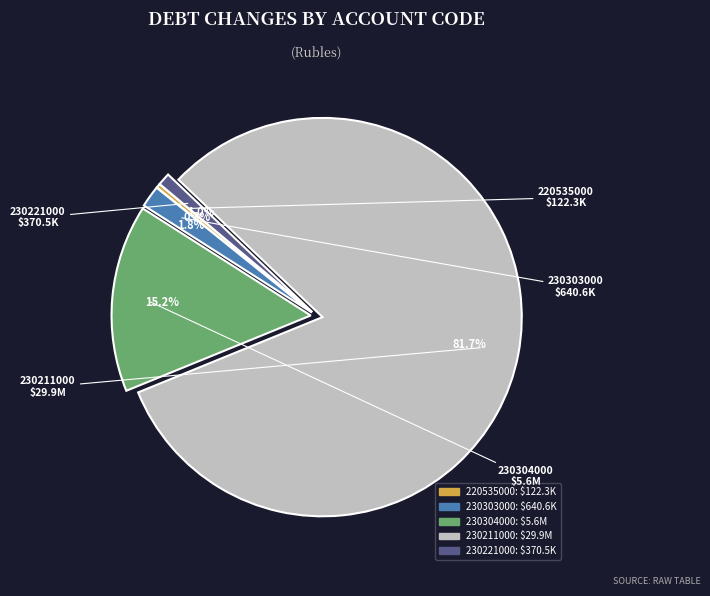

Count the number of slices in the pie.

5